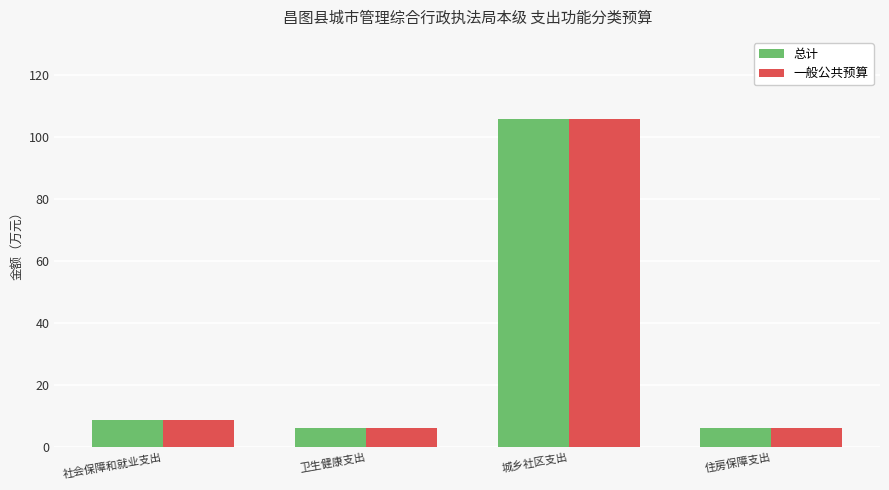

What is the average value of the 一般公共预算 series?

31.9